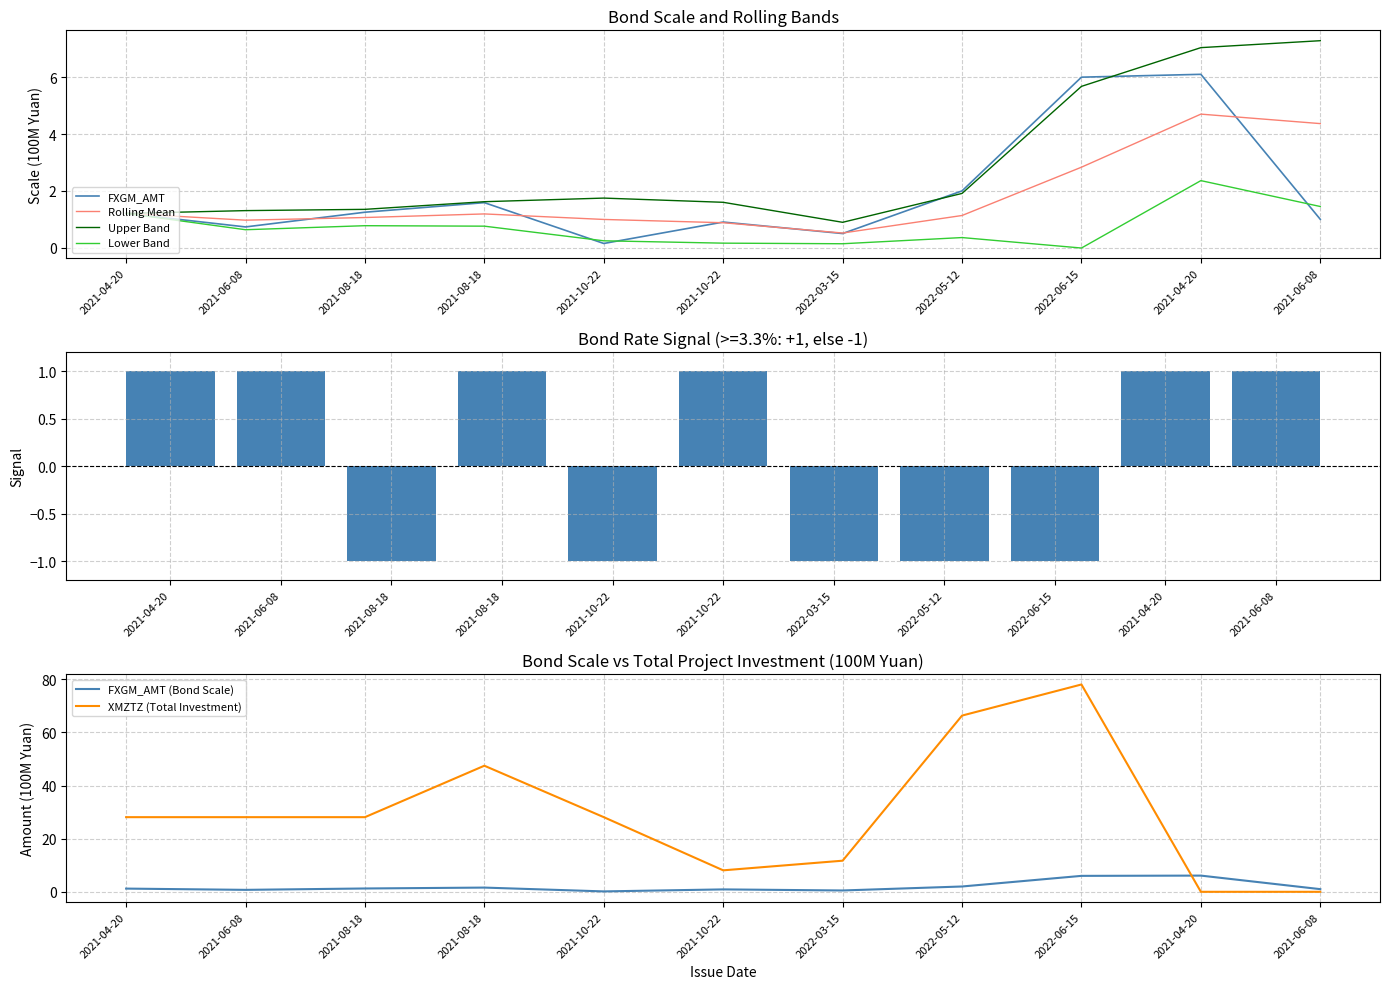

How many categories are shown in the chart?

11